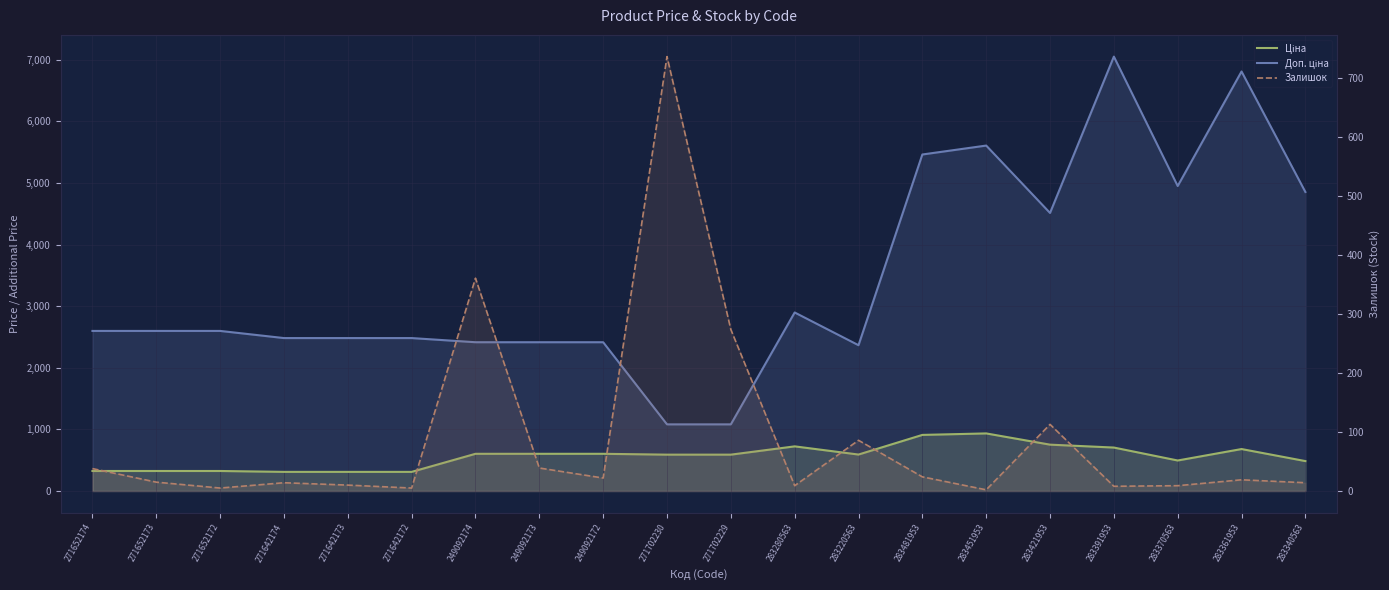

Count the number of data series in this chart.

3